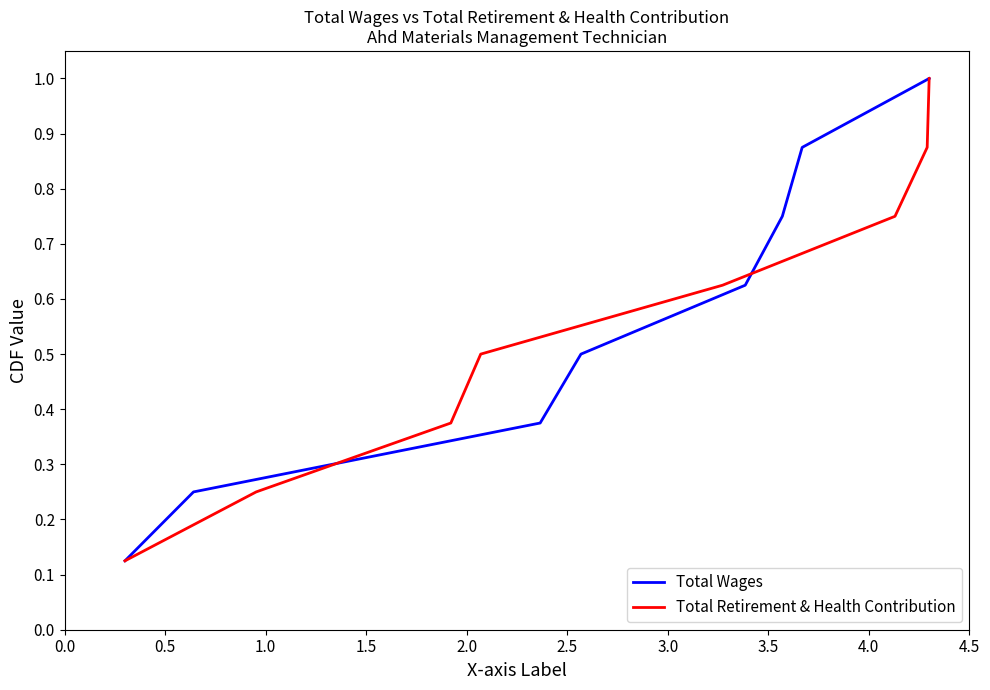

Which series has the widest spread of values?

Total Wages